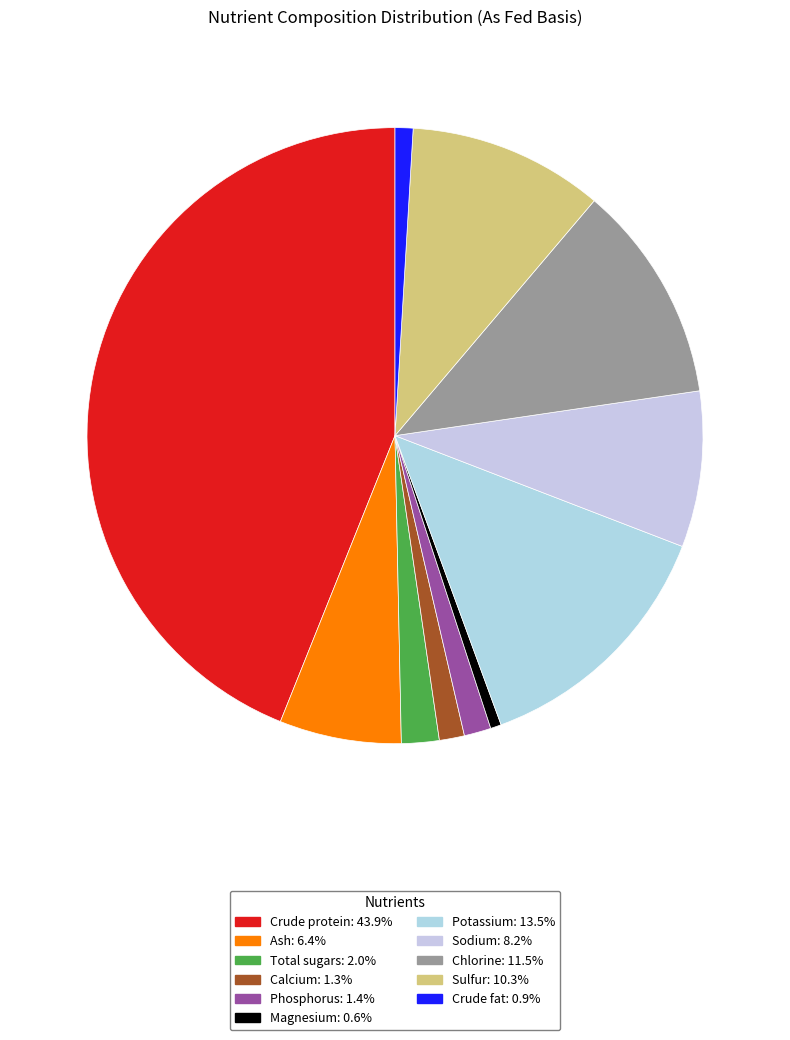

What portion of the pie excludes Crude protein?

56.1%